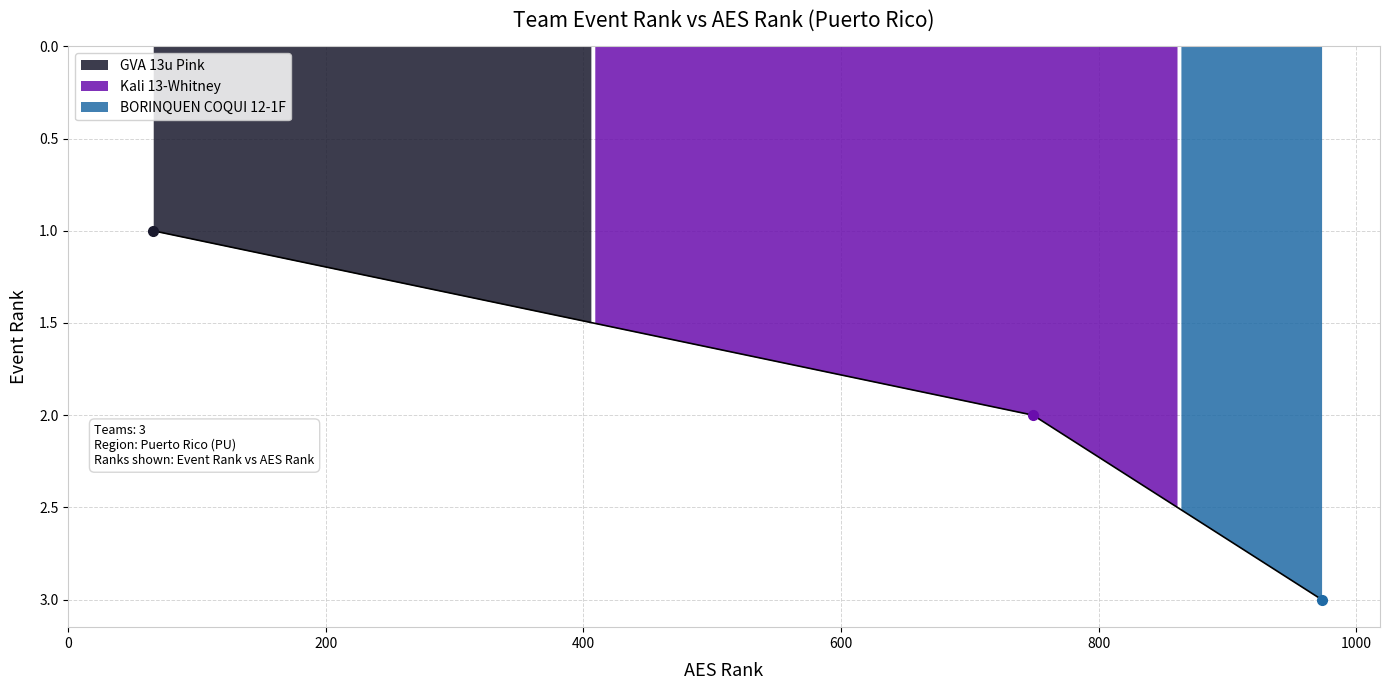

What is the approximate value at GVA 13u Pink?

1